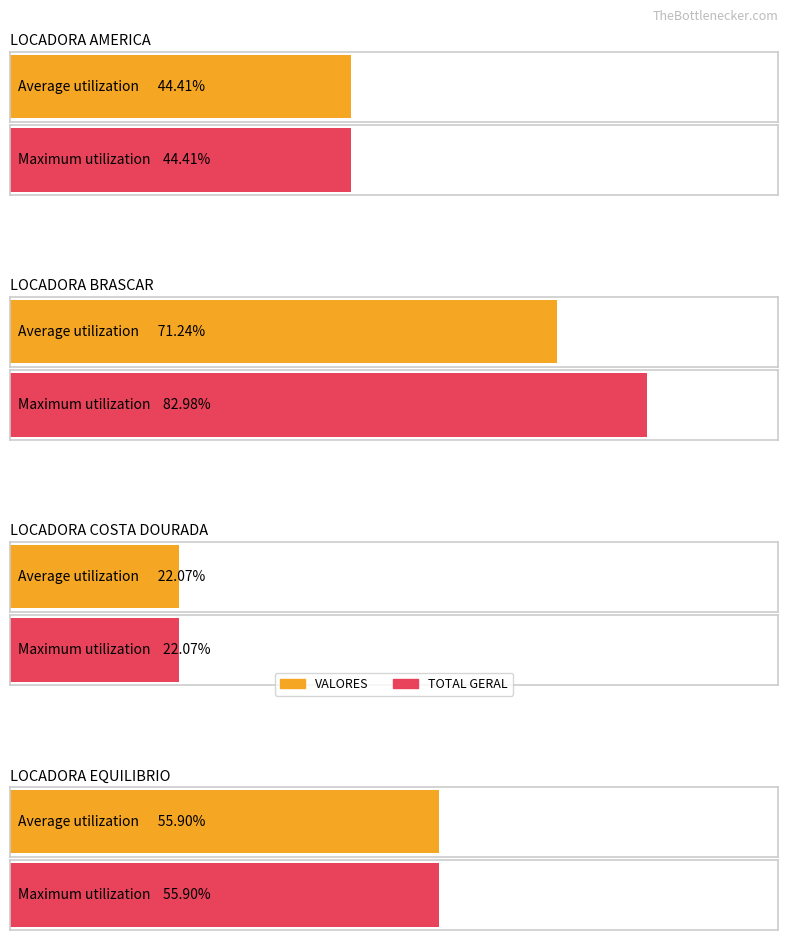

Rank the series by their maximum value, from lowest to highest.

VALORES, TOTAL GERAL